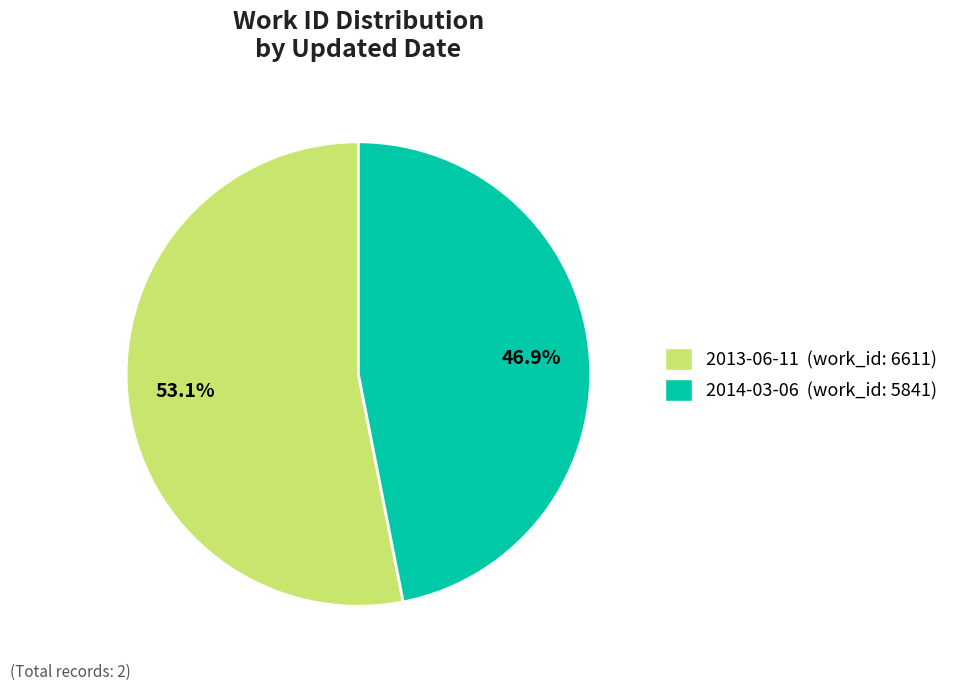

To the nearest percent, what percentage of the pie is 2013-06-11?

53%